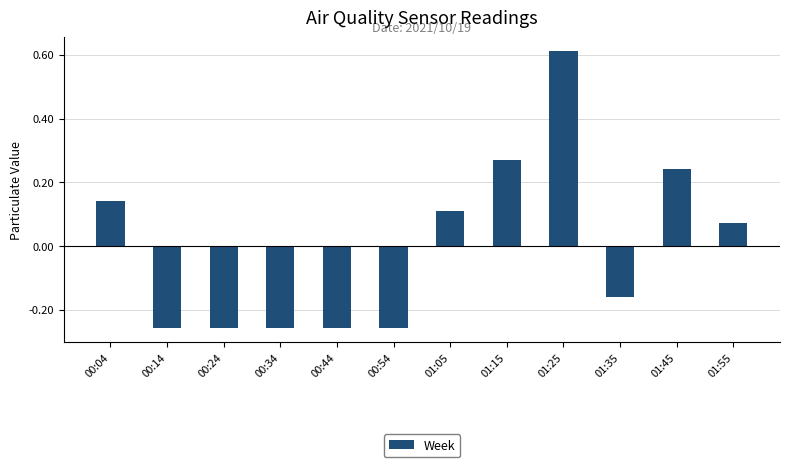

True or false: the data shows 0.1 at 01:15.

False